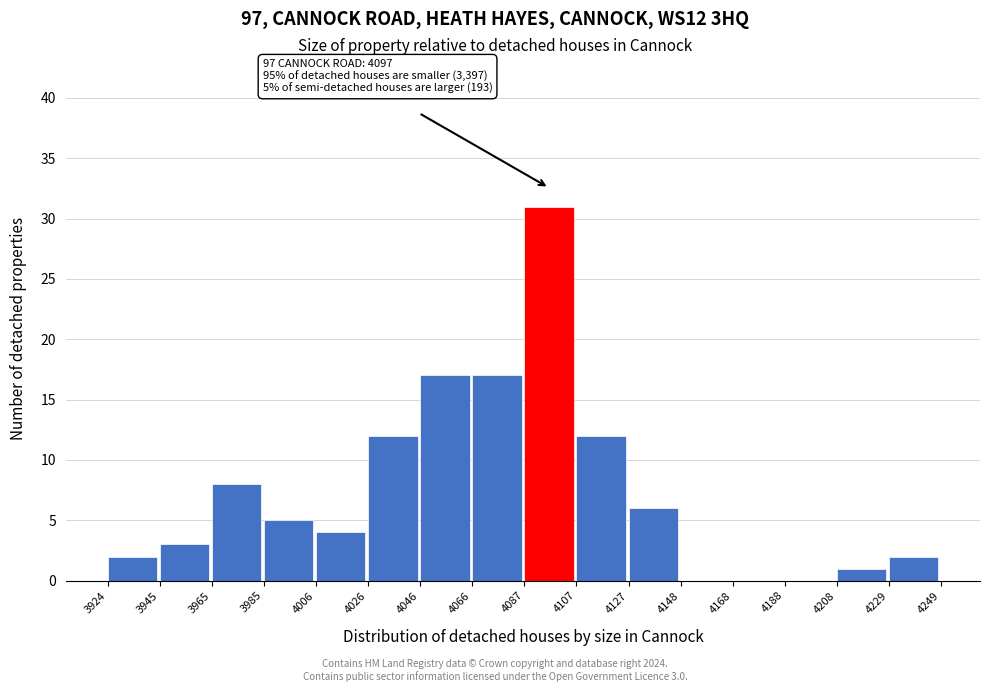

Which range on the x-axis has the tallest bar?

4087 to 4107